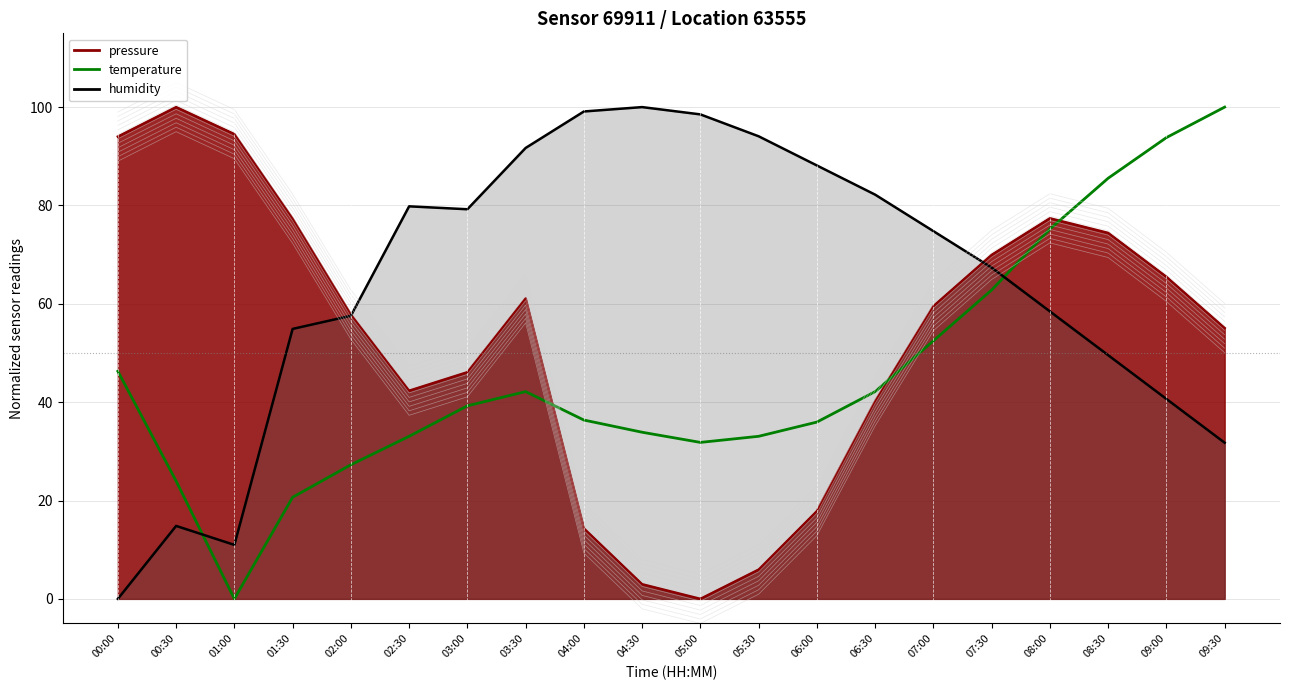

What is the value of the pressure (line) point at the 14th from the left?

40.2